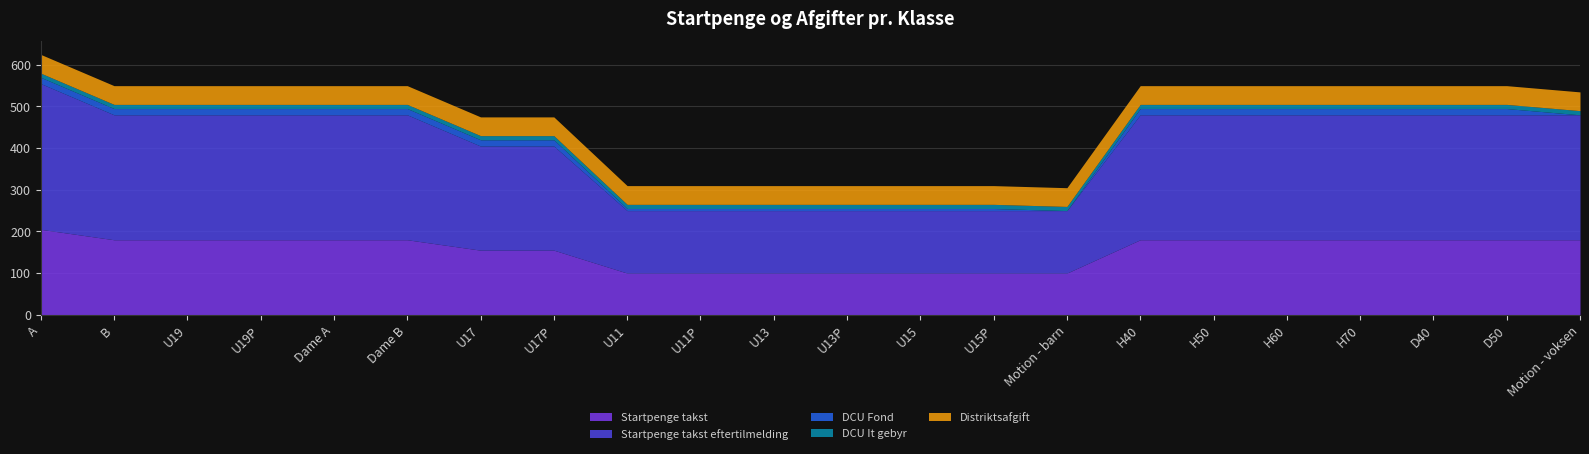

At which category is the sum across all series the highest?

A